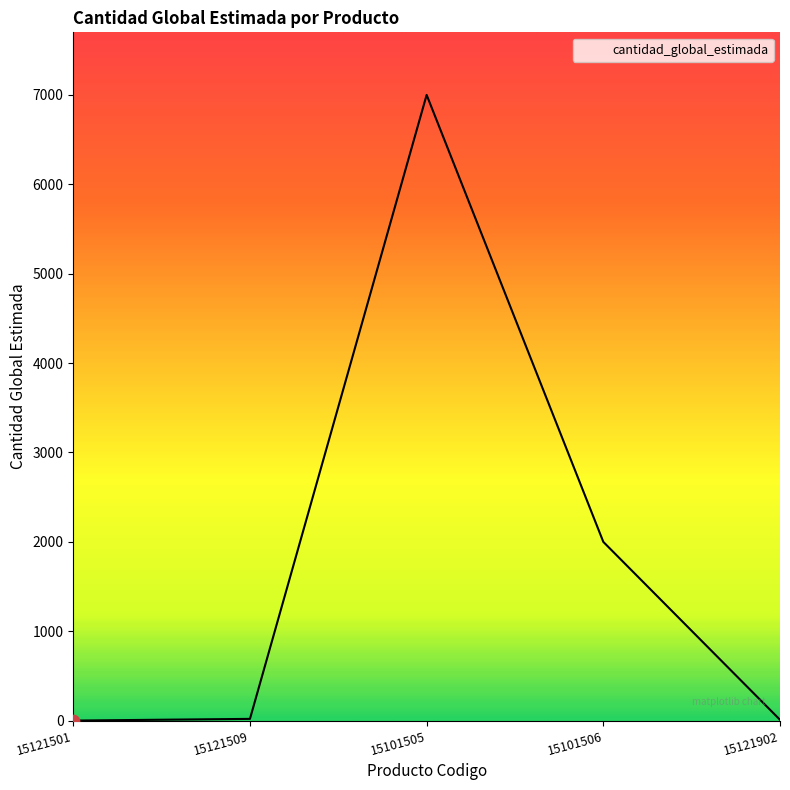

What is the change in value from 15101506 to 15121902?

-1990